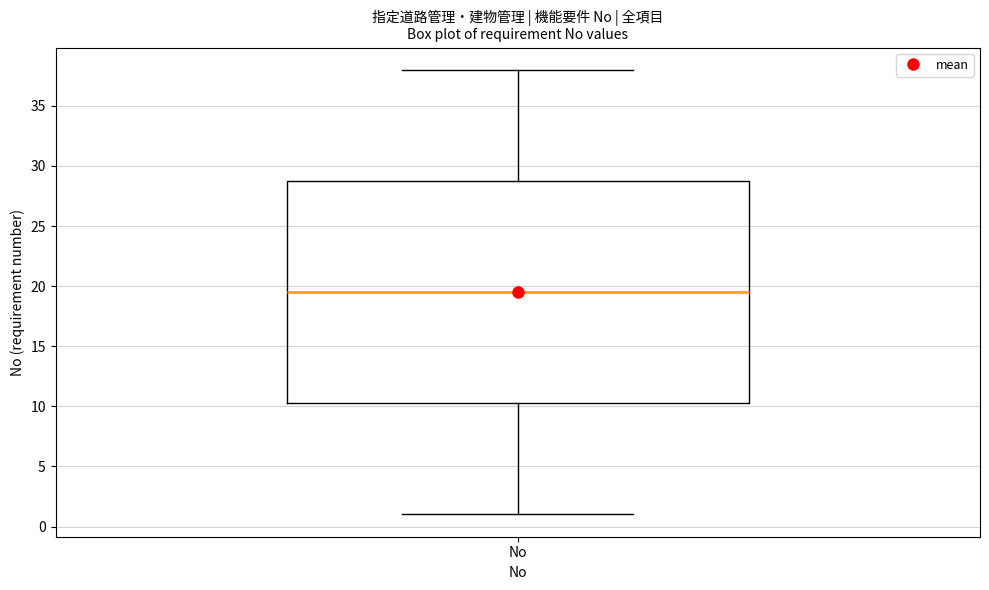

Where is the lower edge of the box for No on the y-axis? The values are not printed on the chart, so give them approximately, as read against the axis.

10.5